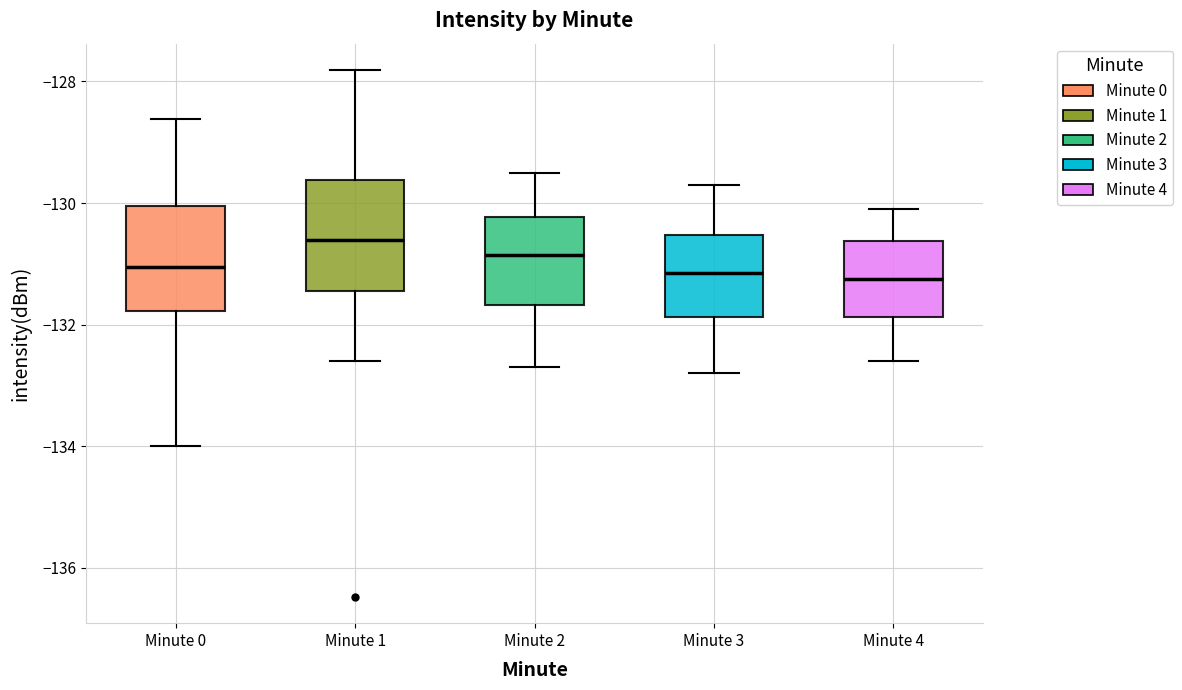

Where does the lower whisker of the box for Minute 1 end on the y-axis? The values are not printed on the chart, so give them approximately, as read against the axis.

-132.6